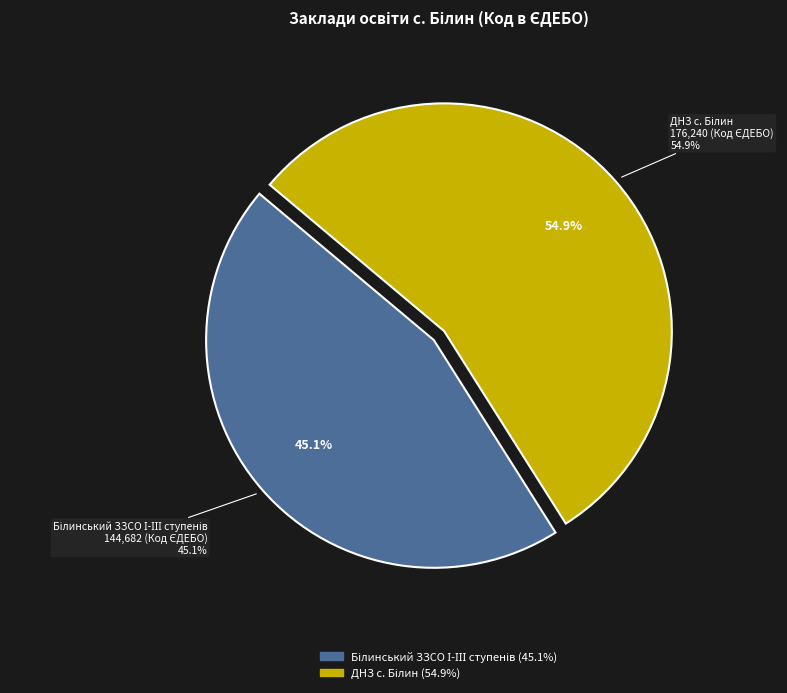

How many slices are in this pie chart?

2